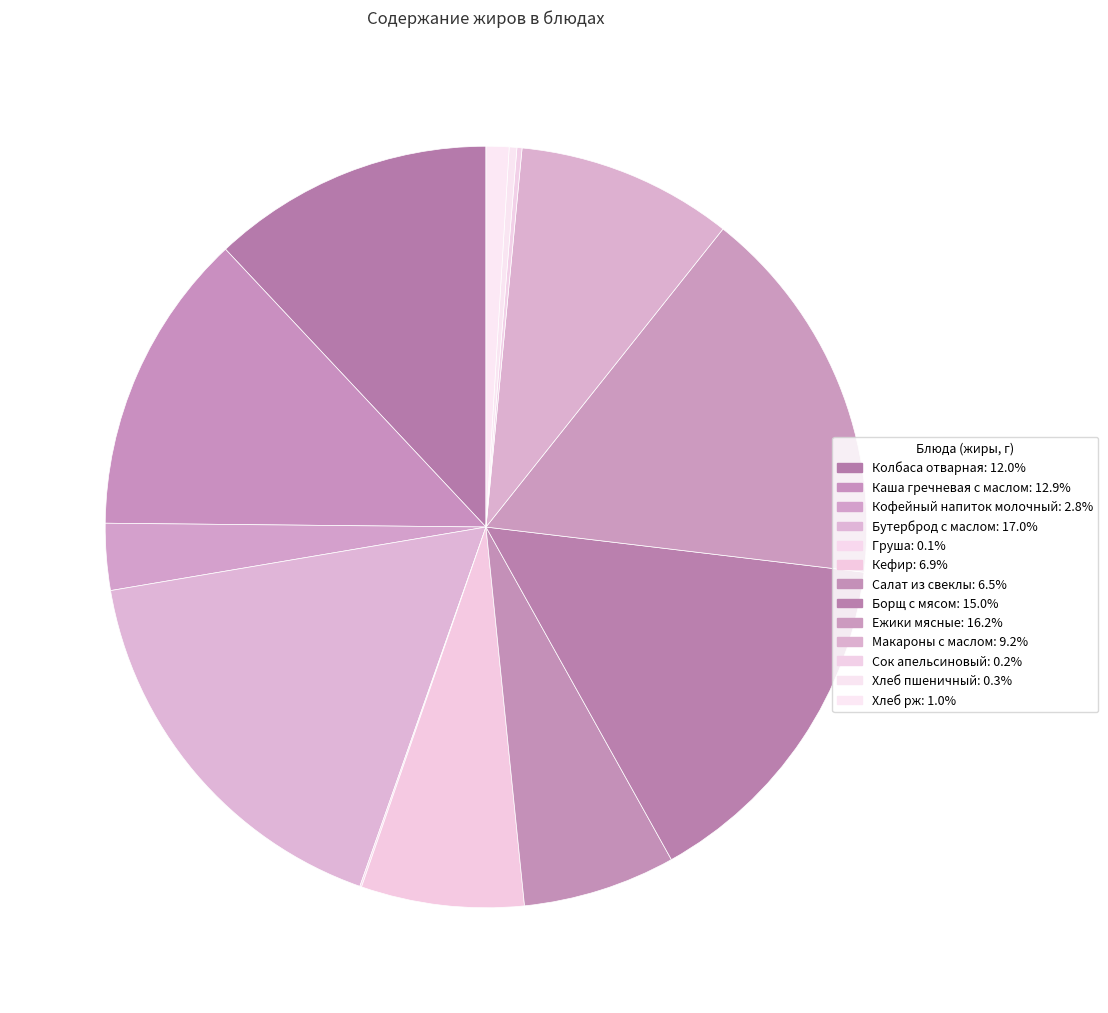

Do Салат из свеклы and Сок апельсиновый together represent more than half of the pie?

No